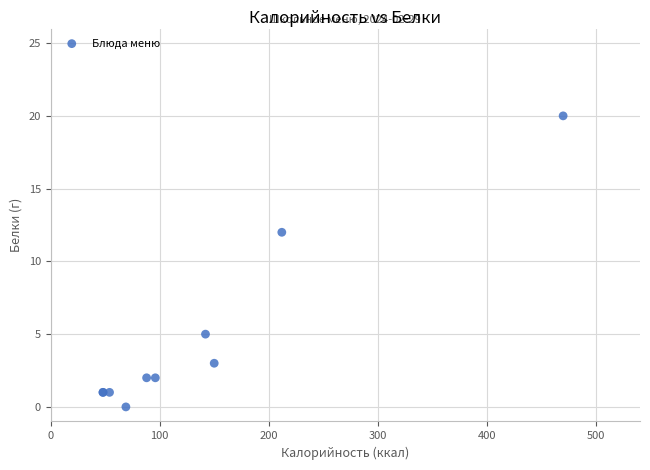

What Y value in the scatter plot is closest to 10?

12